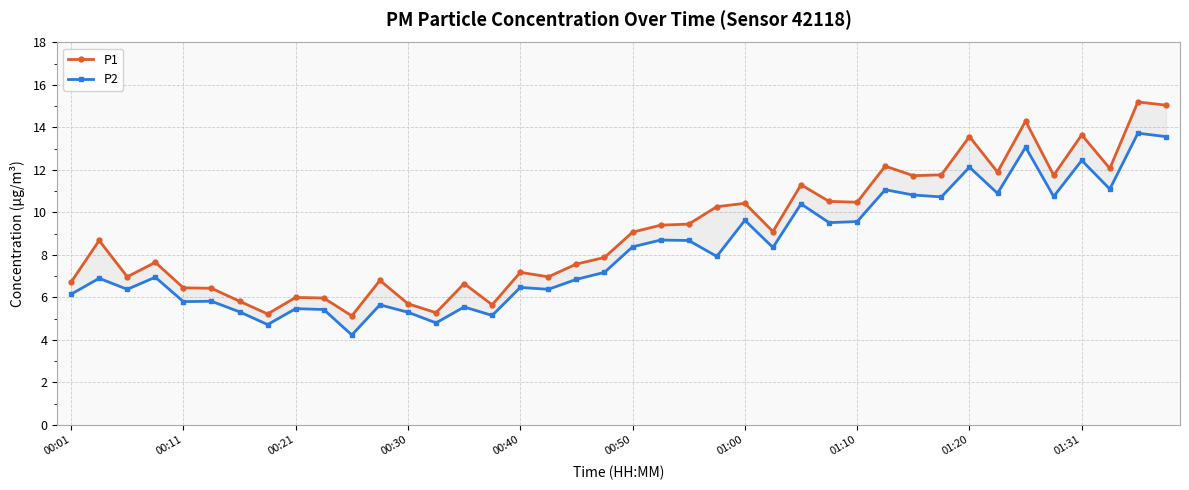

What is the difference between the P1 values at 27 and 33?

1.4